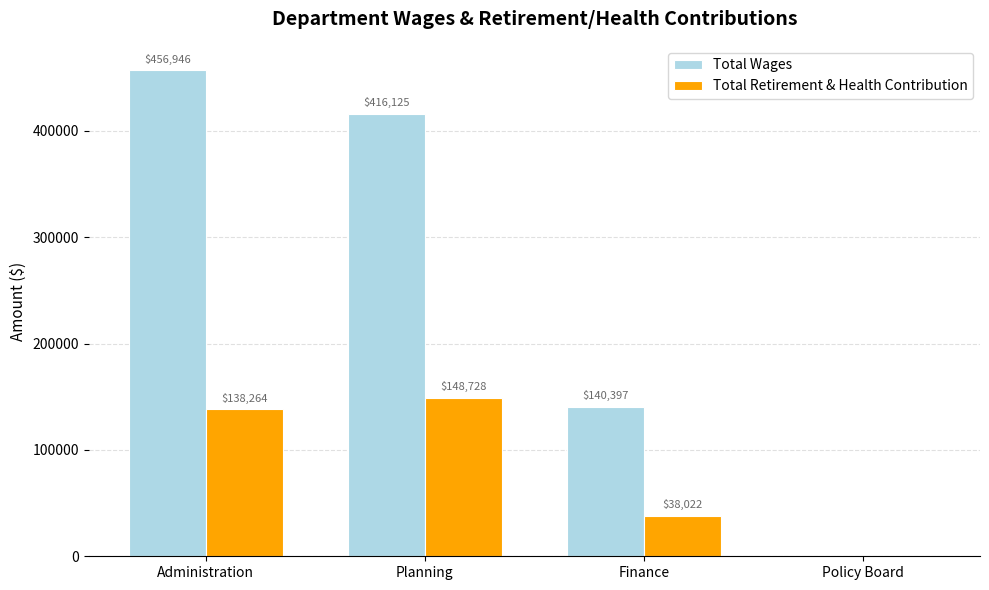

Reading left to right, transcribe all the data shown in this chart.

Total Wages: Administration=456946	Planning=416125	Finance=140397	Policy Board=0
Total Retirement & Health Contribution: Administration=138264	Planning=148728	Finance=38022	Policy Board=0